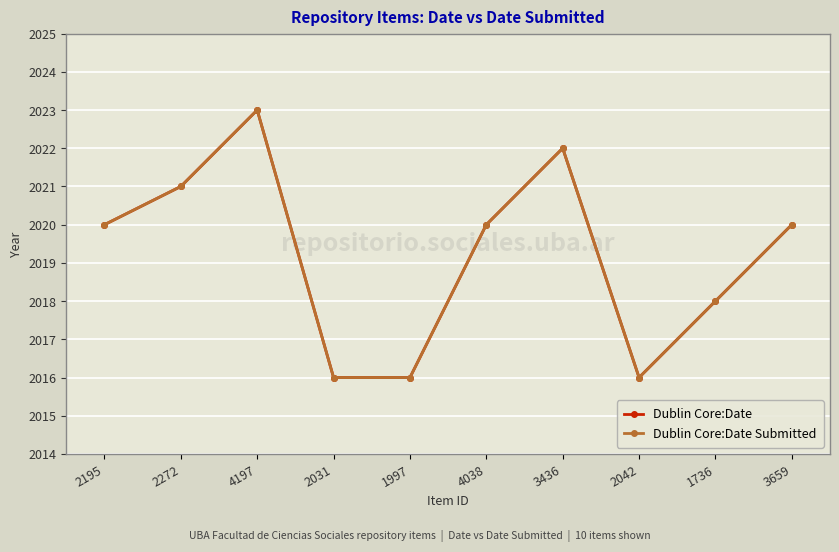

Which category has the highest value in the Dublin Core:Date Submitted series?

4197